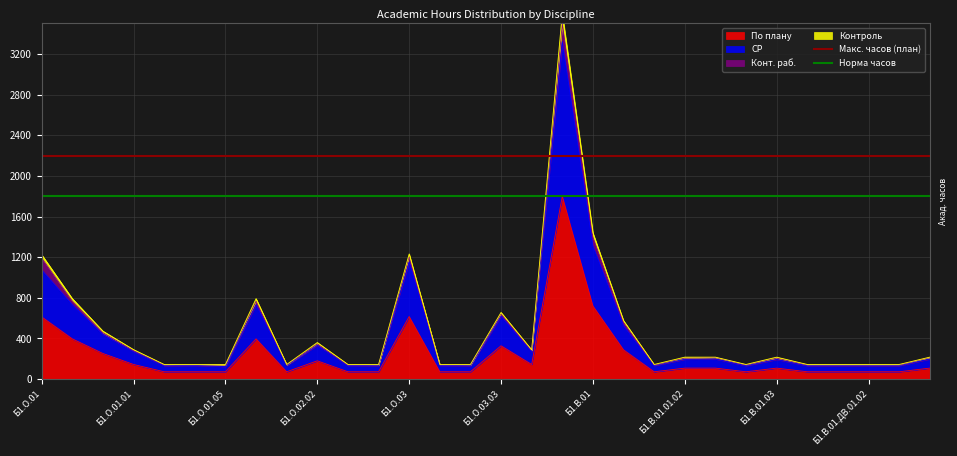

At which label is По плану closest to 936?

Б1.В.01